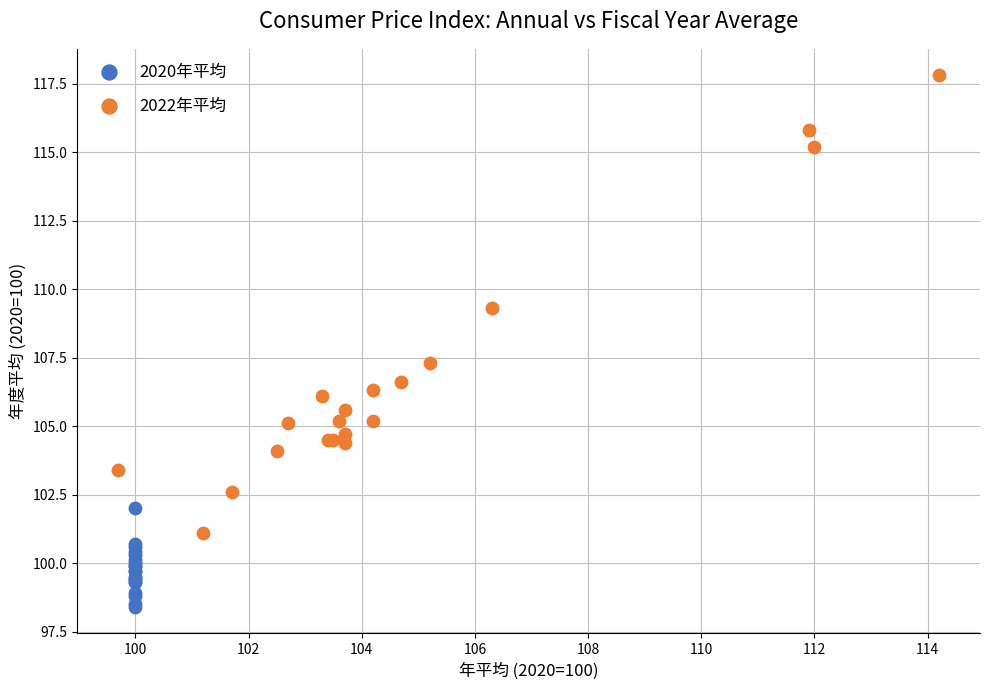

Which series contains the highest Y value?

2022年平均